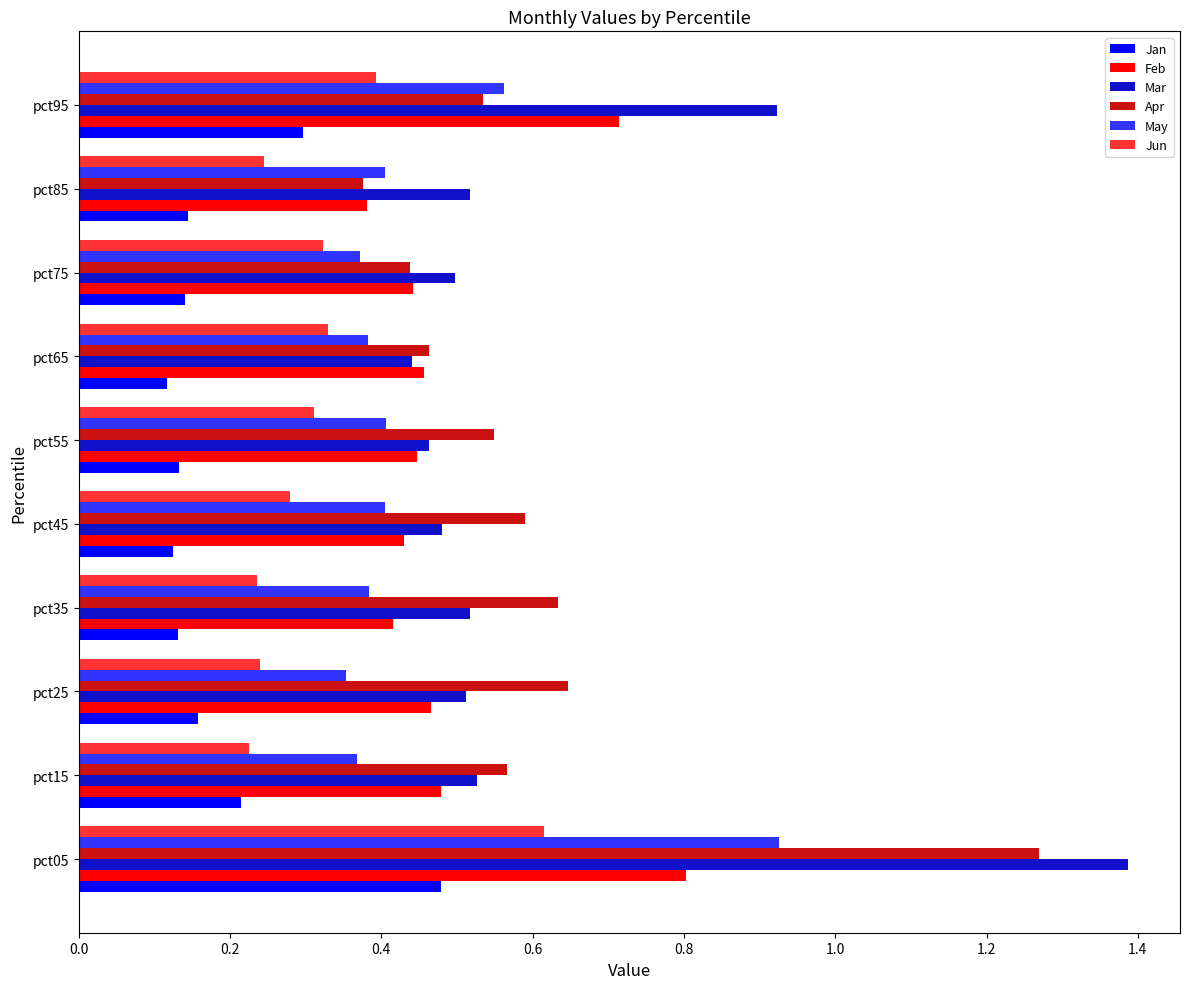

Is it true that Jun equals 0.6 at pct05?

True